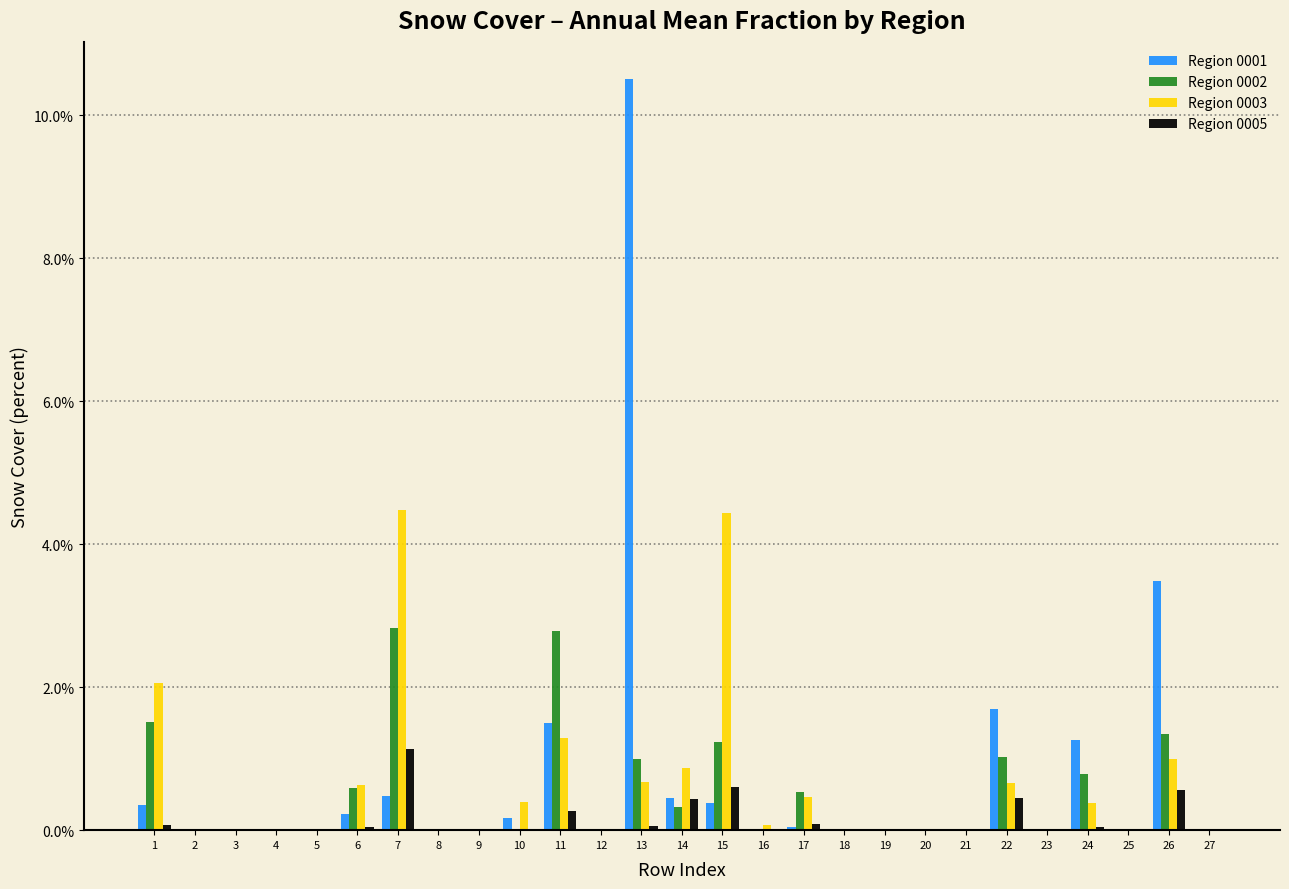

Is it true that Region 0001 equals -5.1 at 20?

False